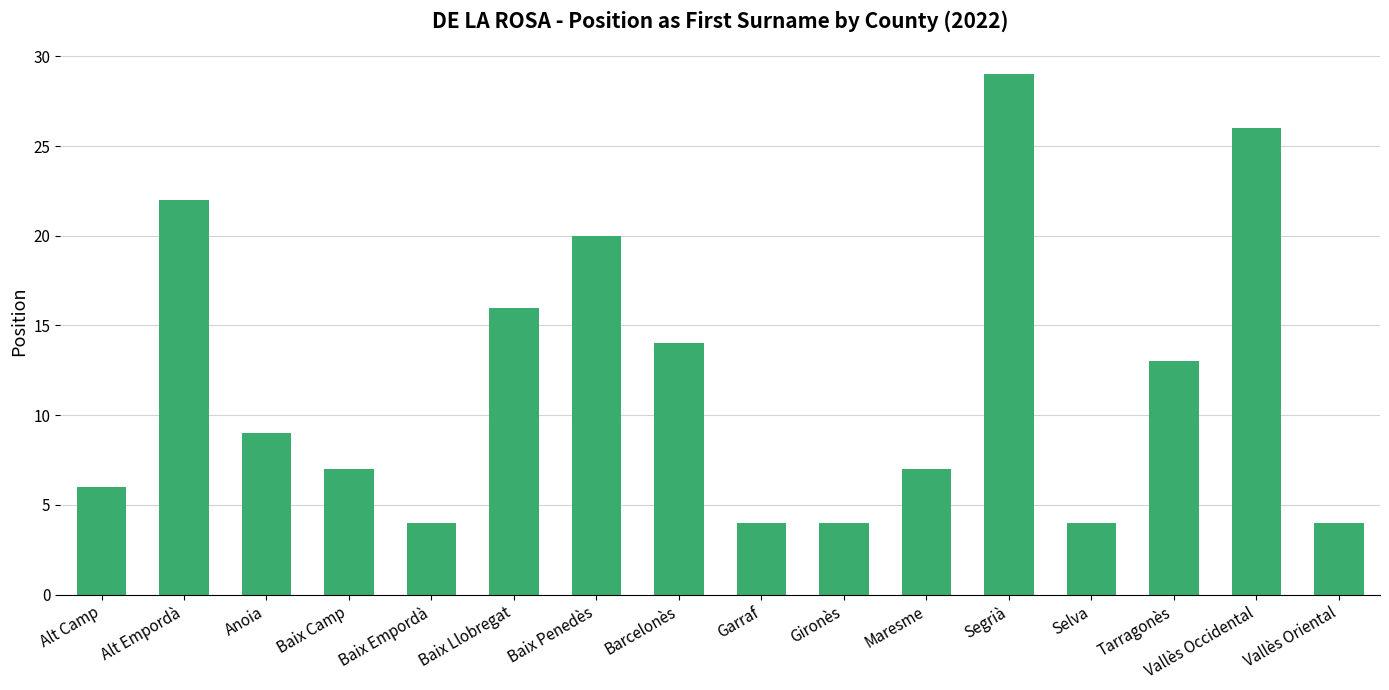

What is the average value?

12